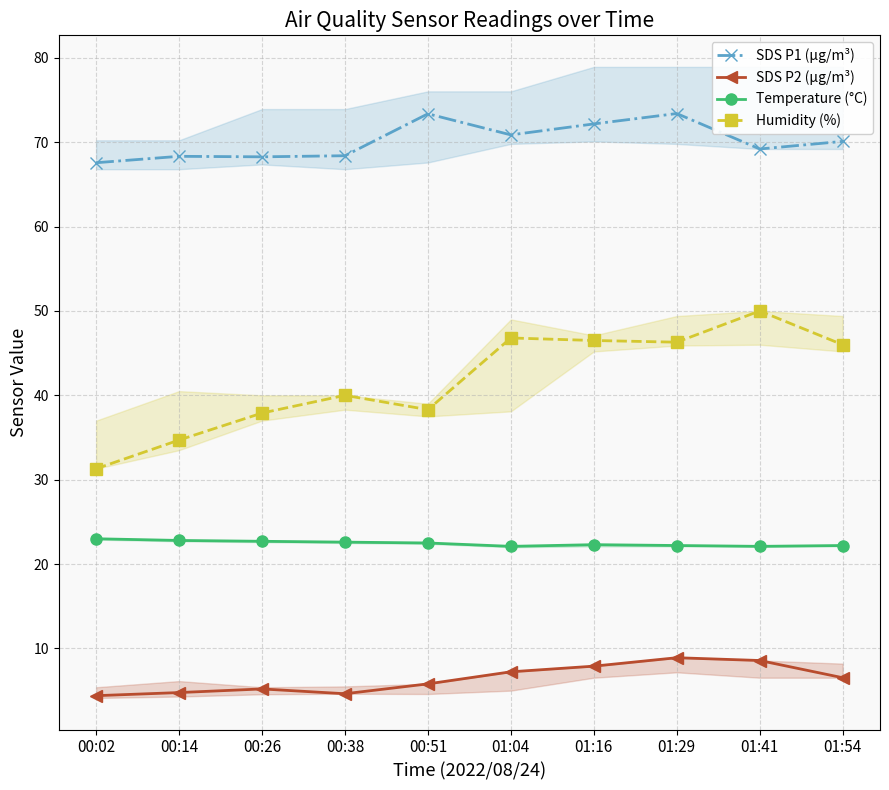

List the series in order of their peak value, highest first.

SDS P1 (µg/m³), Humidity (%), Temperature (°C), SDS P2 (µg/m³)